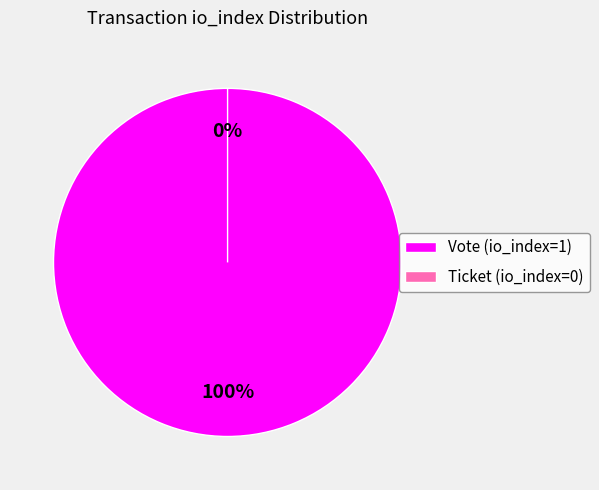

Which category accounts for the majority?

Vote (io_index=1)